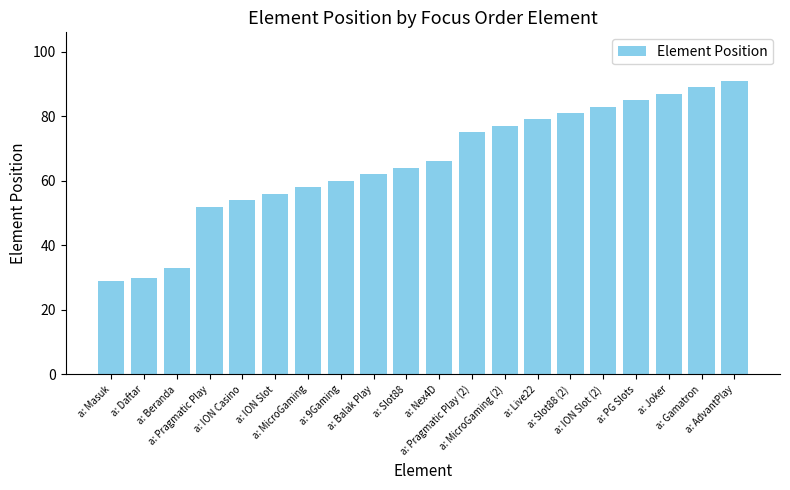

True or false: the data shows 106 at a: Balak Play.

False